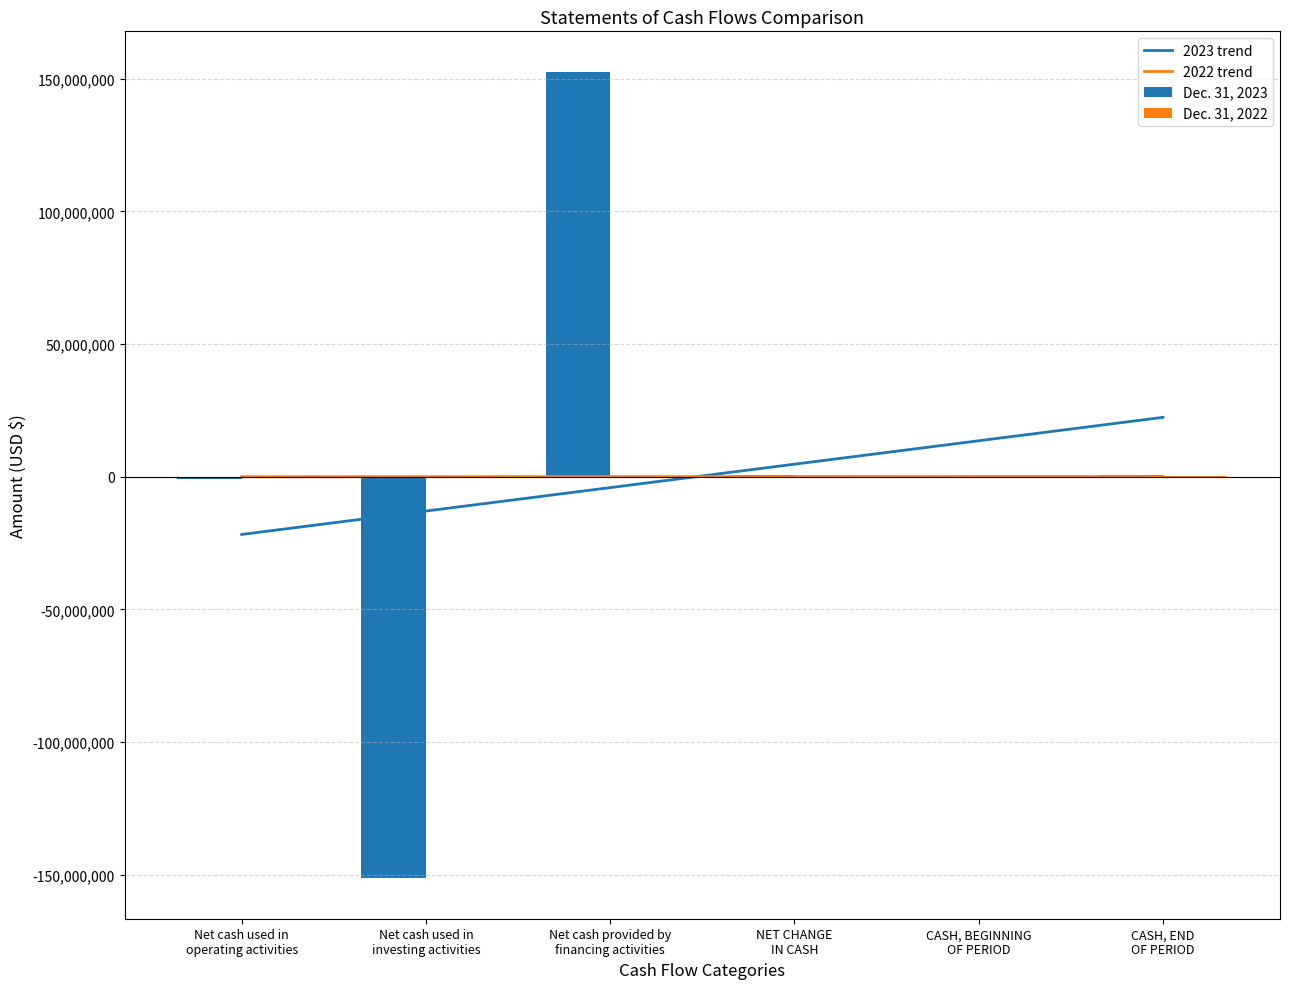

True or false: 2023 trend and 2022 trend intersect in this chart.

True